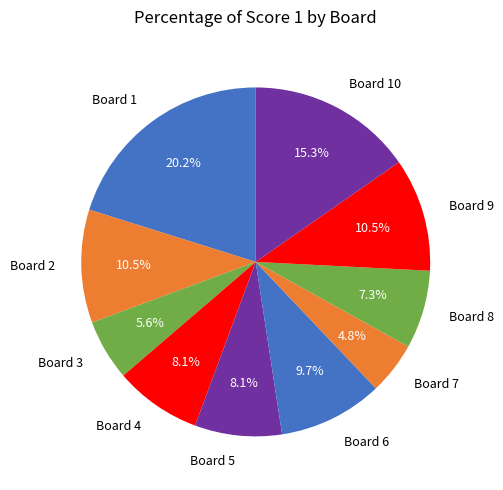

Is Board 9 the majority of the pie?

No